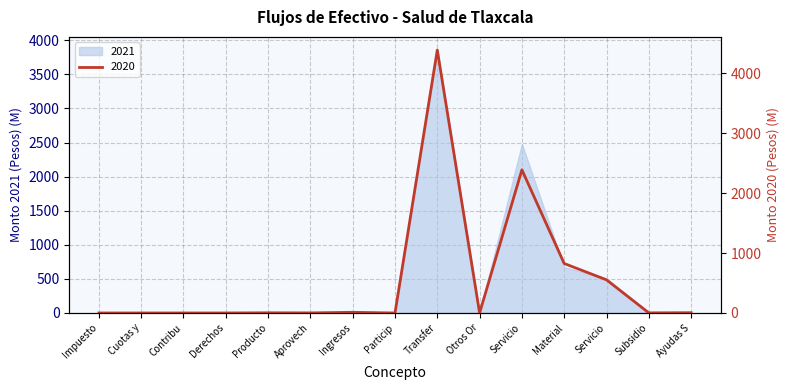

How many lines are shown in the chart?

1